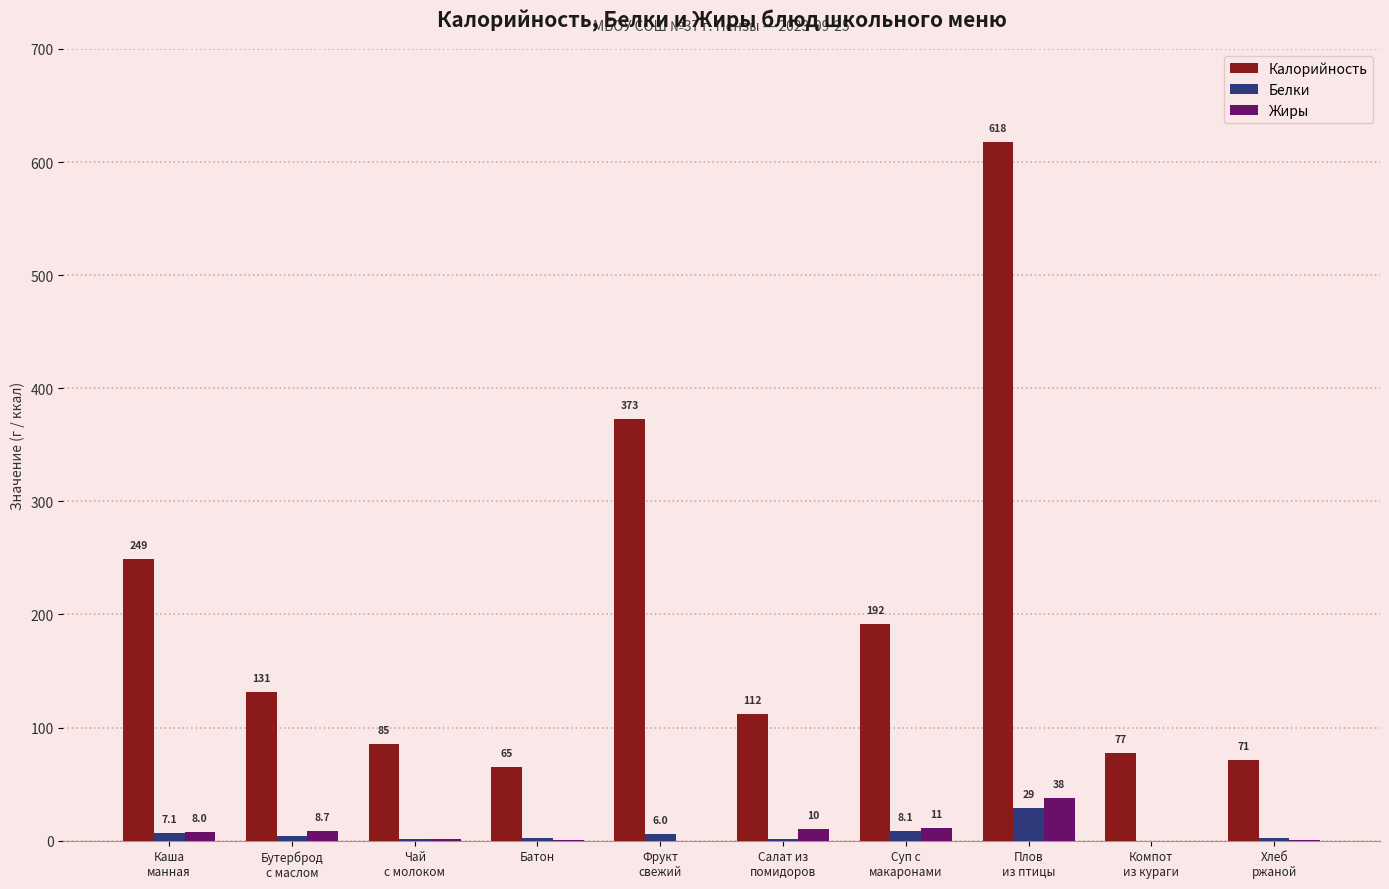

What is the difference between the Белки values at Суп с
макаронами and Салат из
помидоров?

7.1